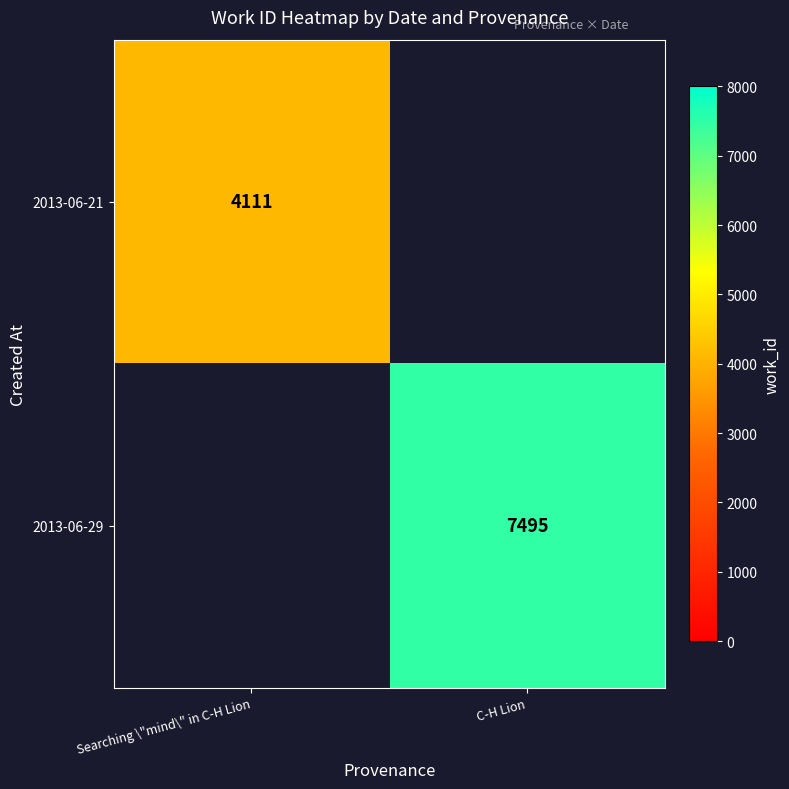

The 2013-06-29 series shows 7495 at C-H Lion. True or false?

True